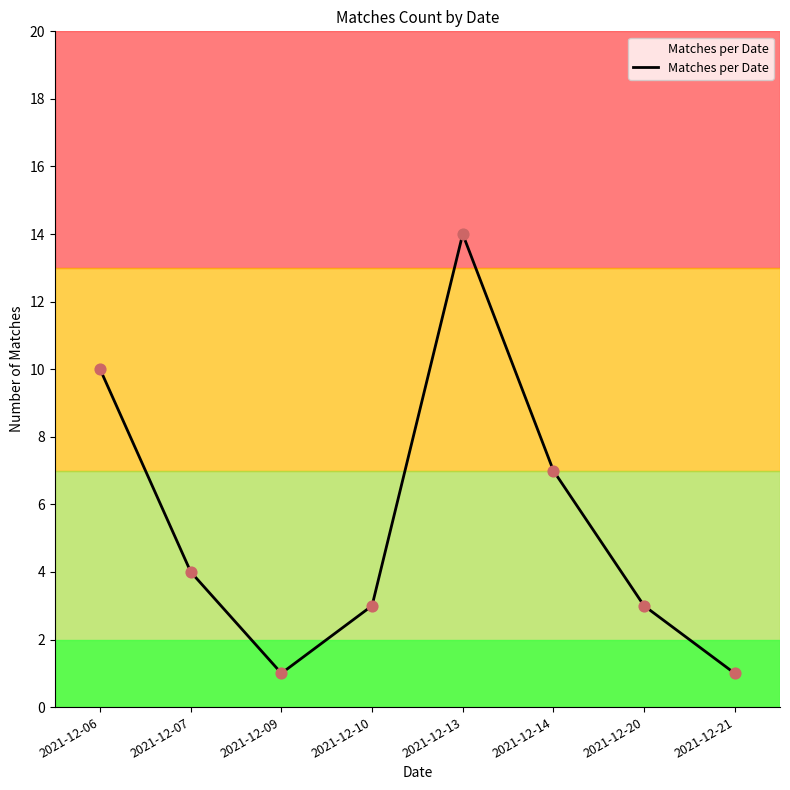

Between 2021-12-07 and 2021-12-09, which is larger?

2021-12-07